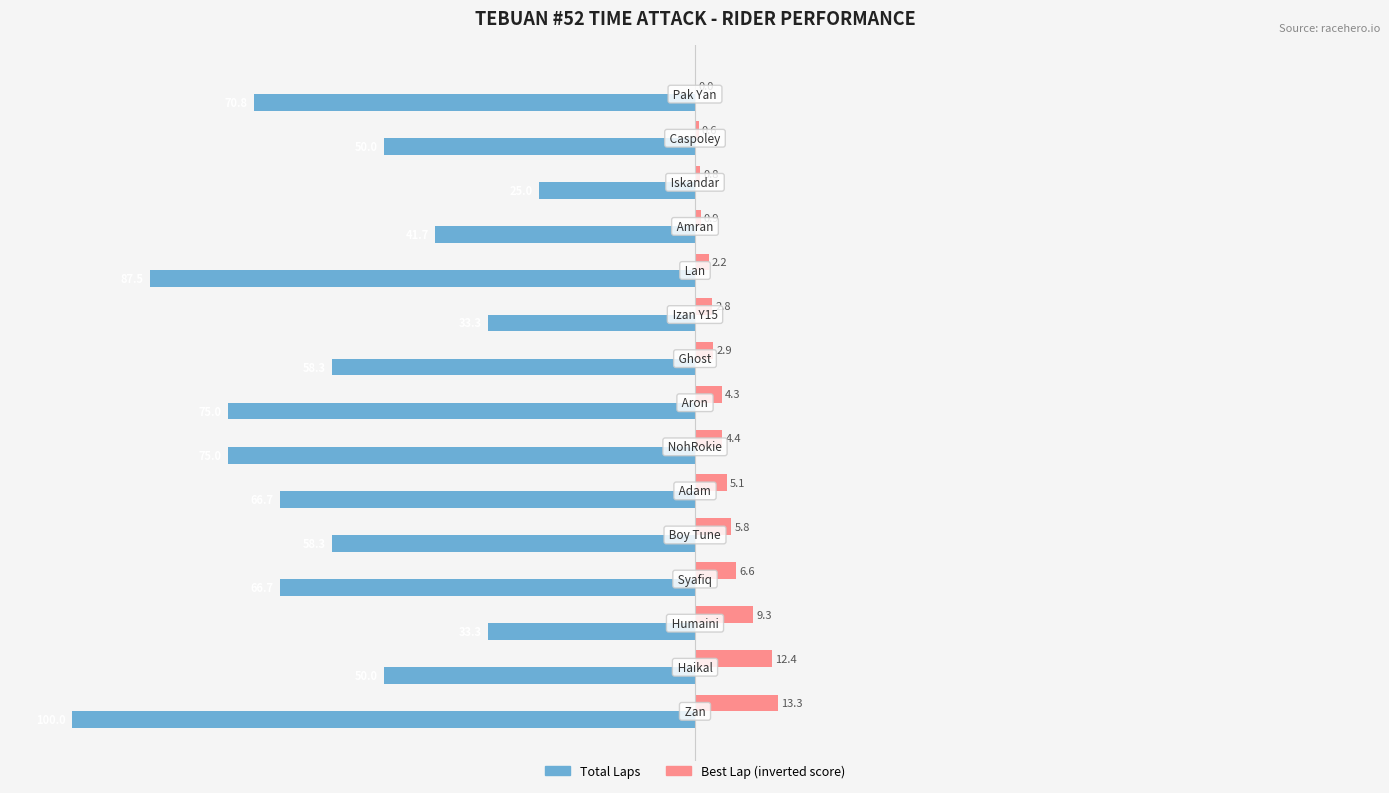

What are all the series names shown in the legend?

Total Laps, Best Lap (inverted score)